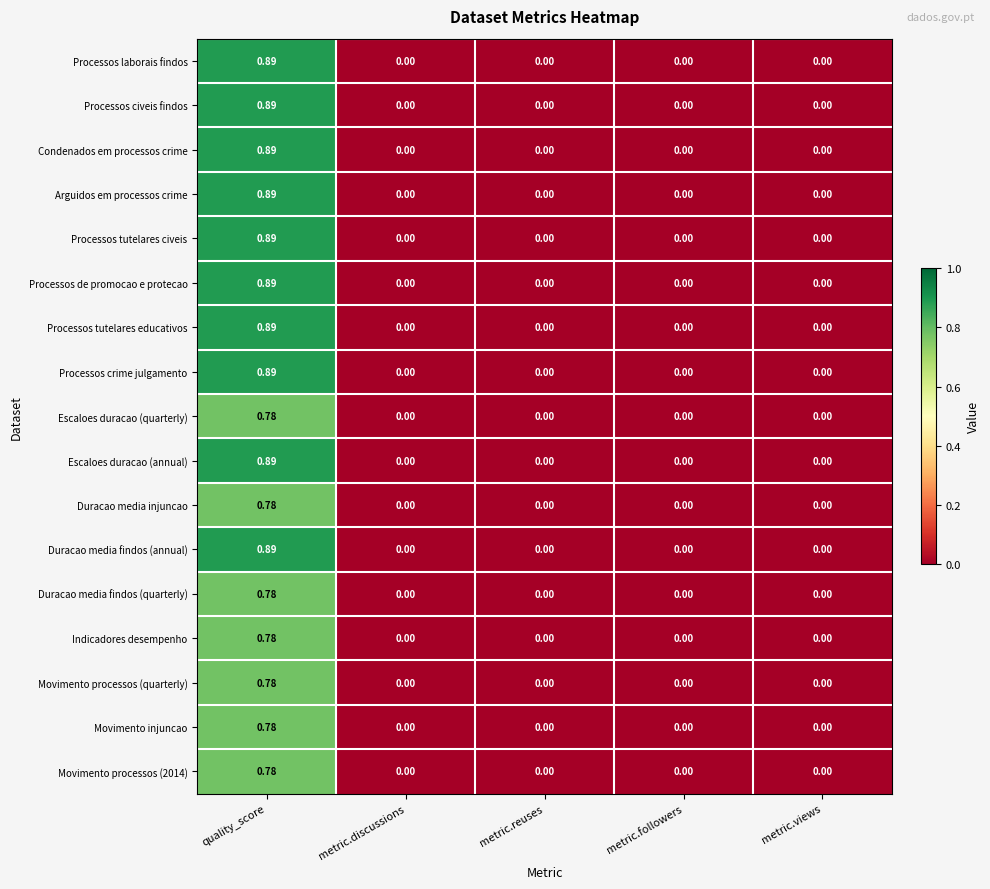

How many series are shown in this chart?

17